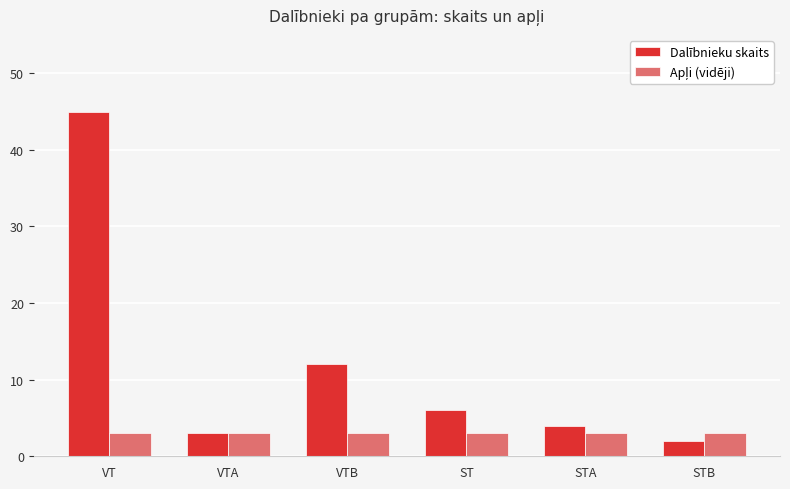

What is the total value across all series at VTA?

6